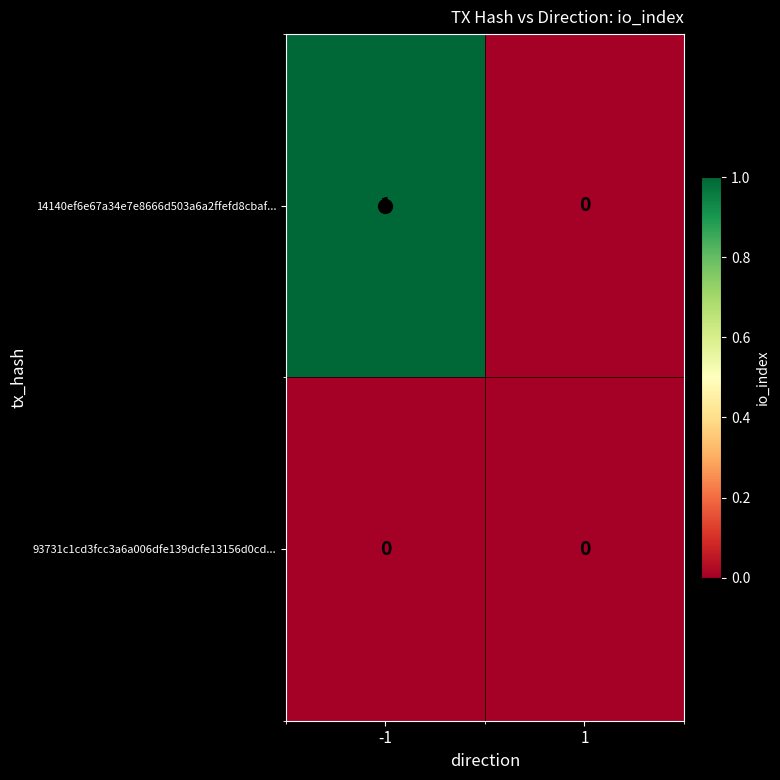

The value of 14140ef6e67a34e7e8666d503a6a2ffefd8cbaf... at 1 is 0. True or false?

True